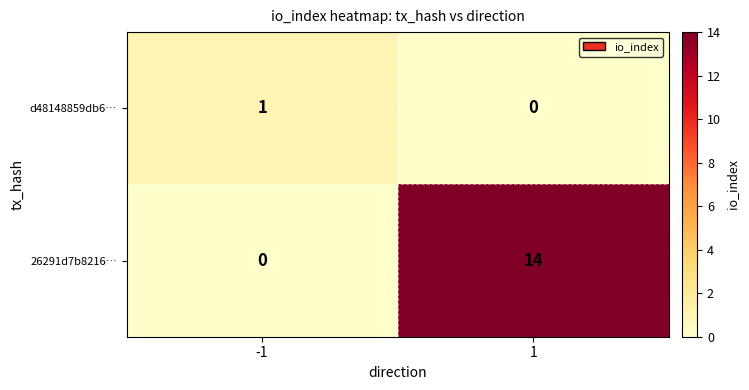

What is the maximum value shown in the chart?

14